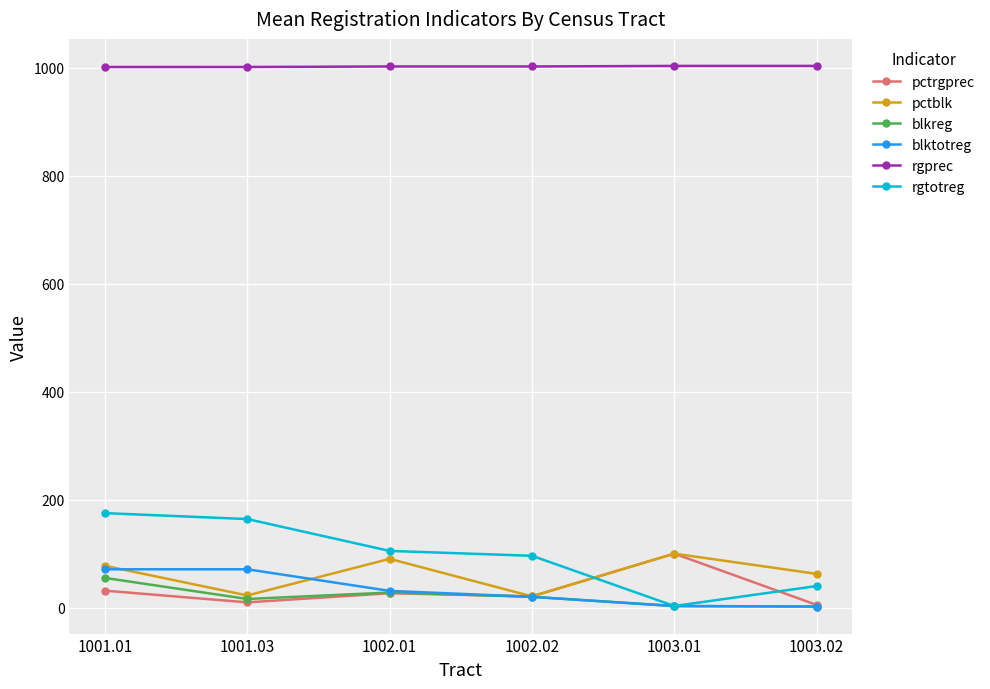

What is the label of the 3rd point from the left?

1002.01